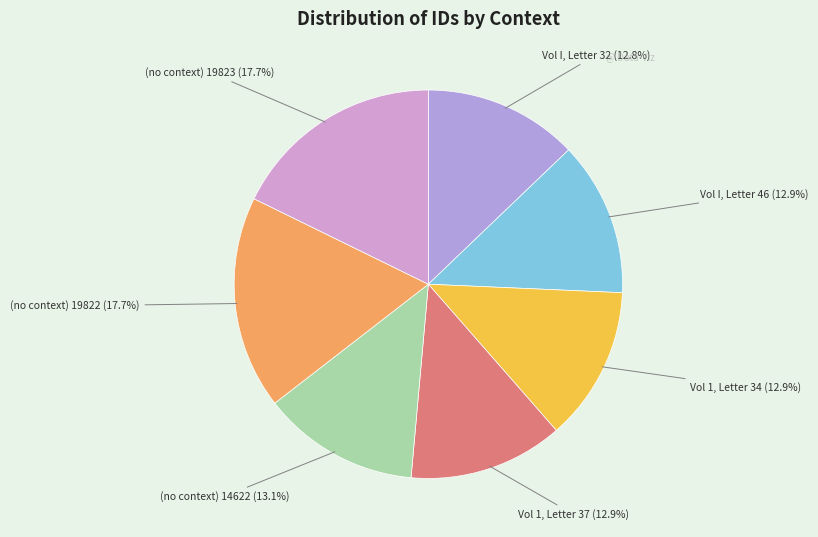

How many slices are in this pie chart?

7